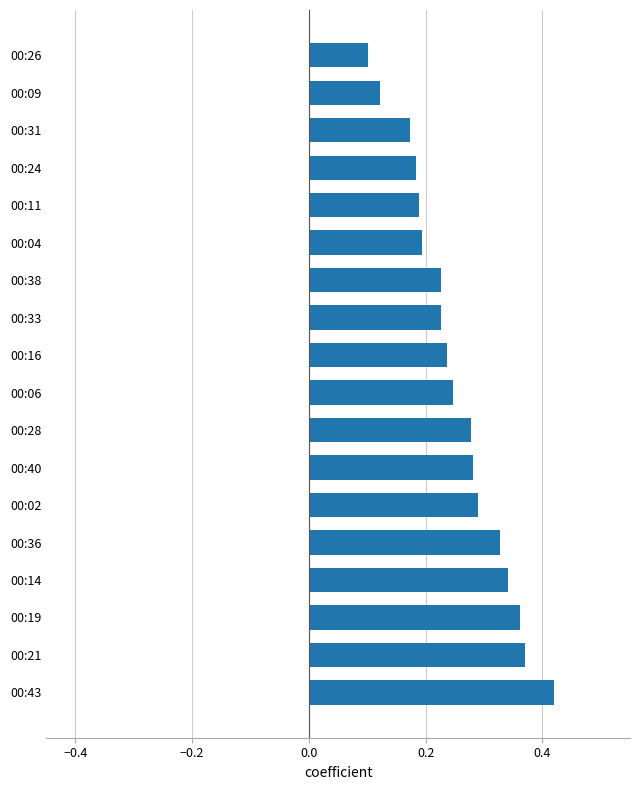

The value at 00:36 is 0.1. True or false?

False